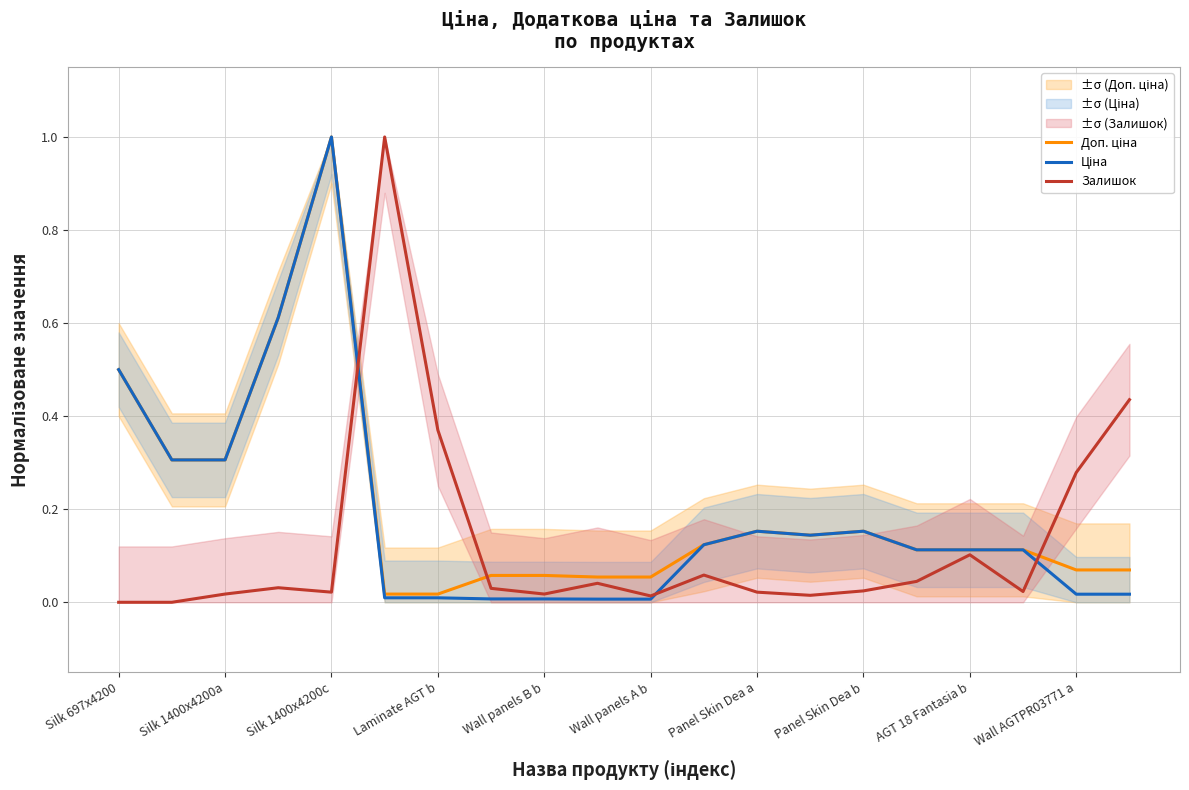

What are all the series names shown in the legend?

Доп. ціна, Ціна, Залишок